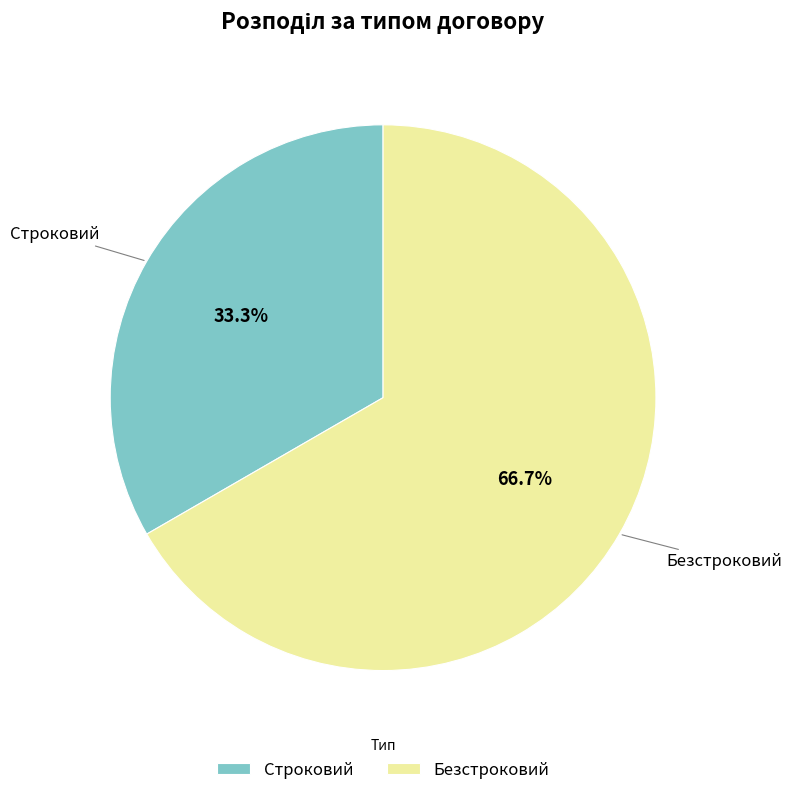

How many segments does this pie chart have?

2